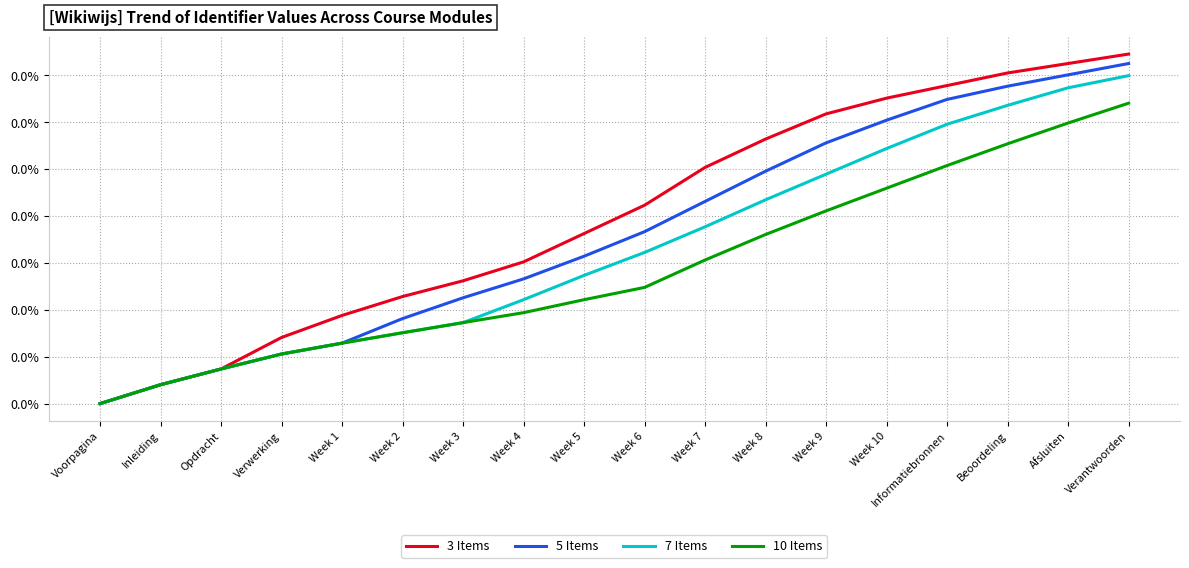

What is the label of the 3rd point from the left?

Opdracht